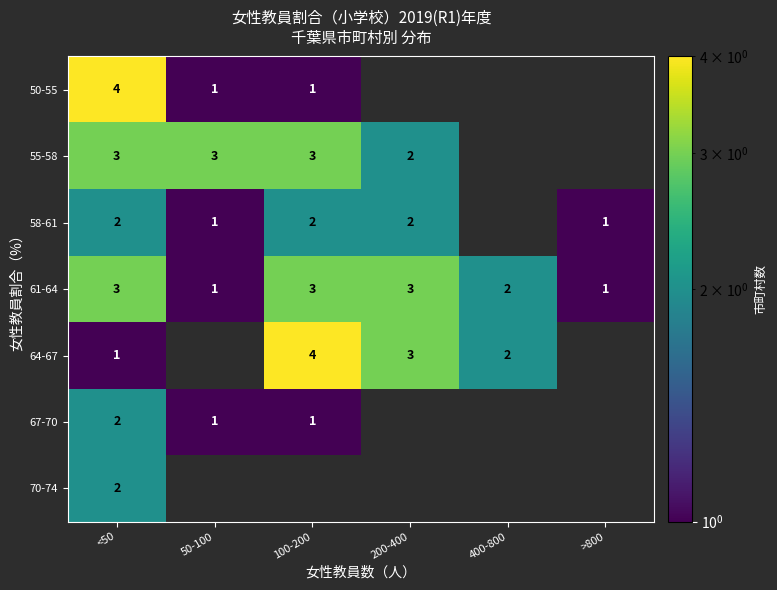

What is the sum of all 61-64 values?

13